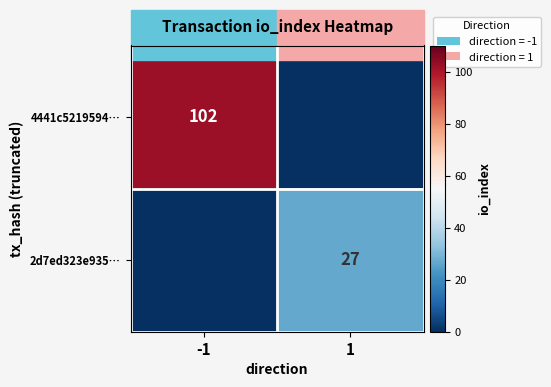

The value of 4441c5219594… at -1 is 102. True or false?

True